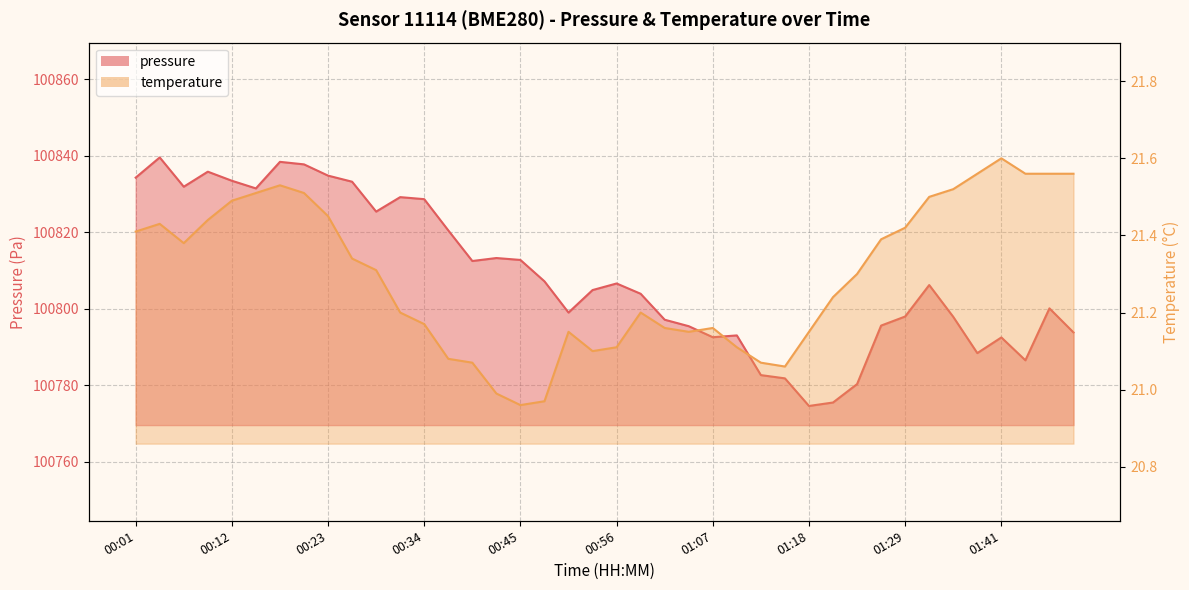

Does the chart display data point markers on the line(s)?

No